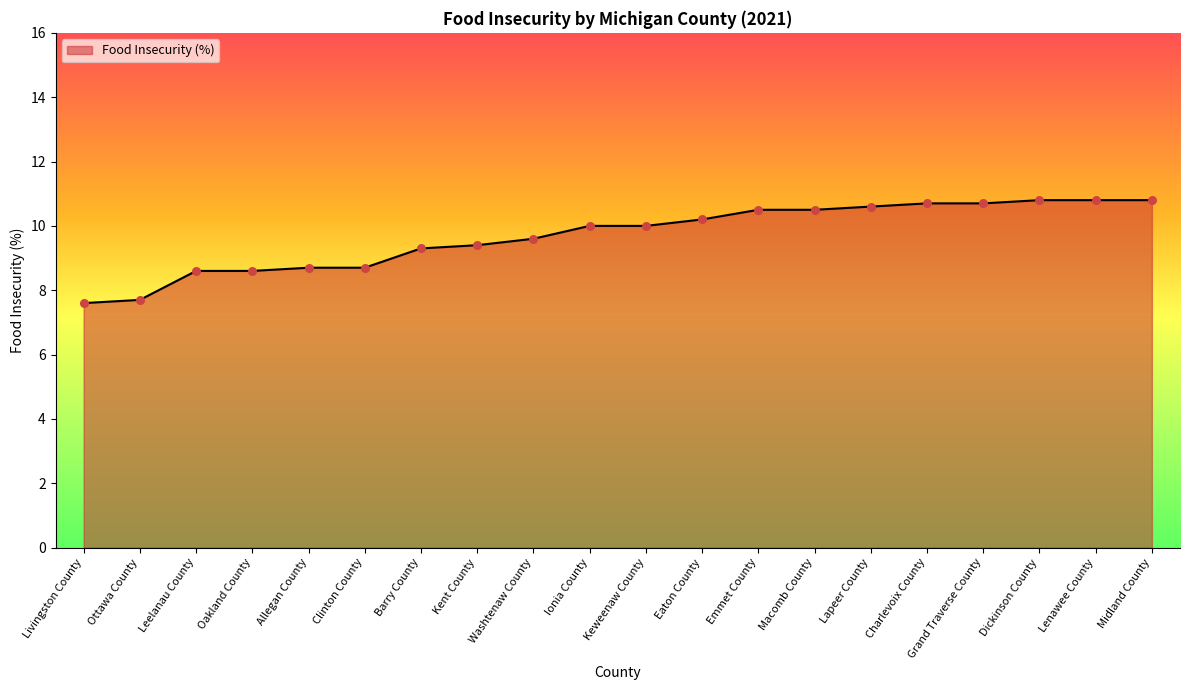

Which has a higher value, Charlevoix County or Macomb County?

Charlevoix County